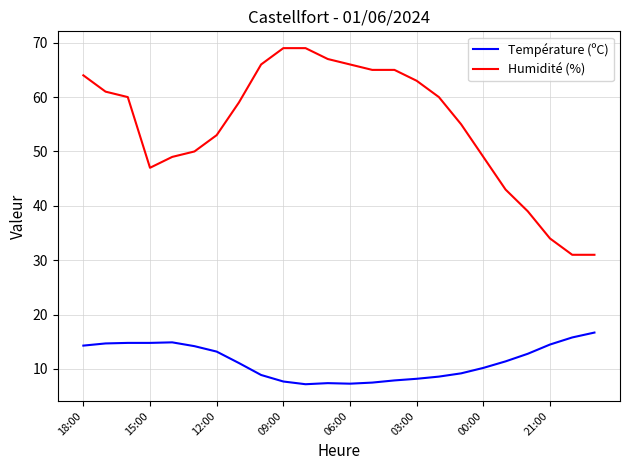

True or false: Humidité (%) and Température (ºC) intersect in this chart.

False